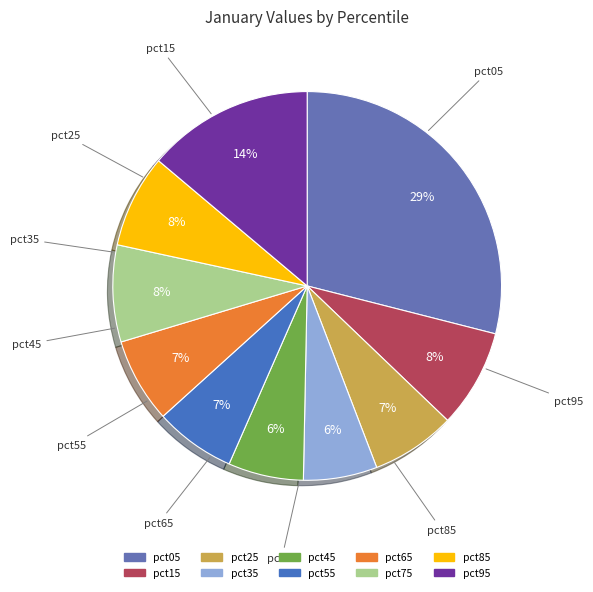

True or false: pct15 accounts for 8% of the total.

True